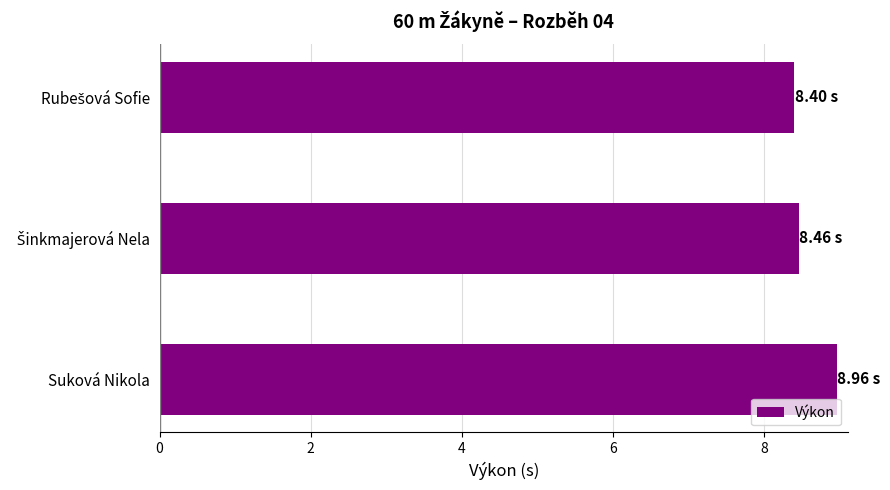

What is the sum of all values?

25.8